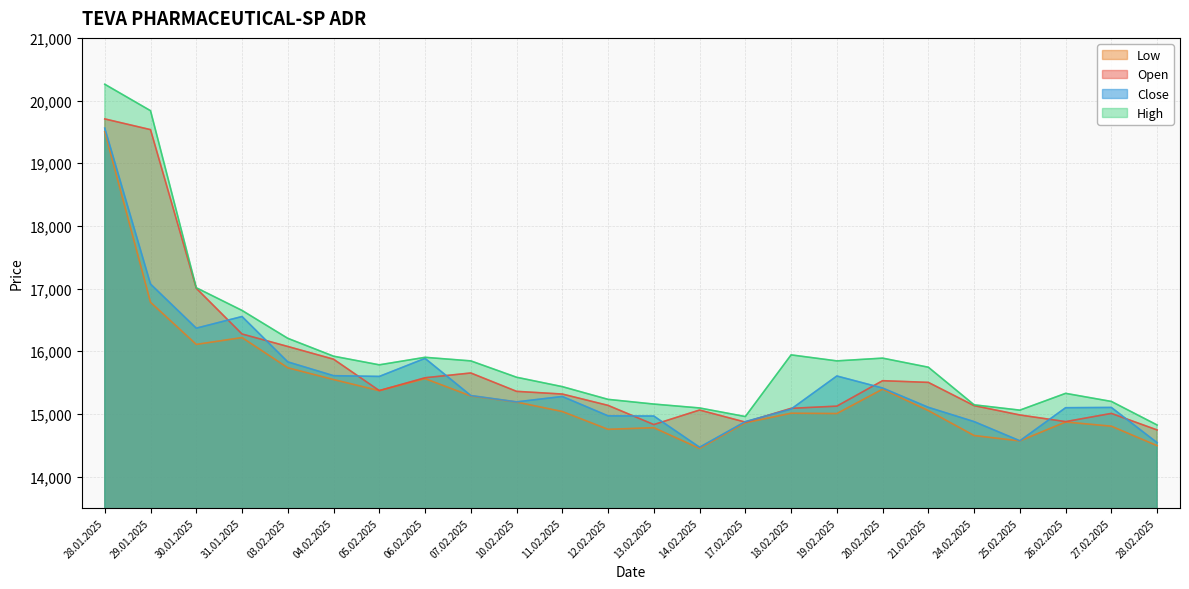

At which label is Close closest to 17014?

29.01.2025